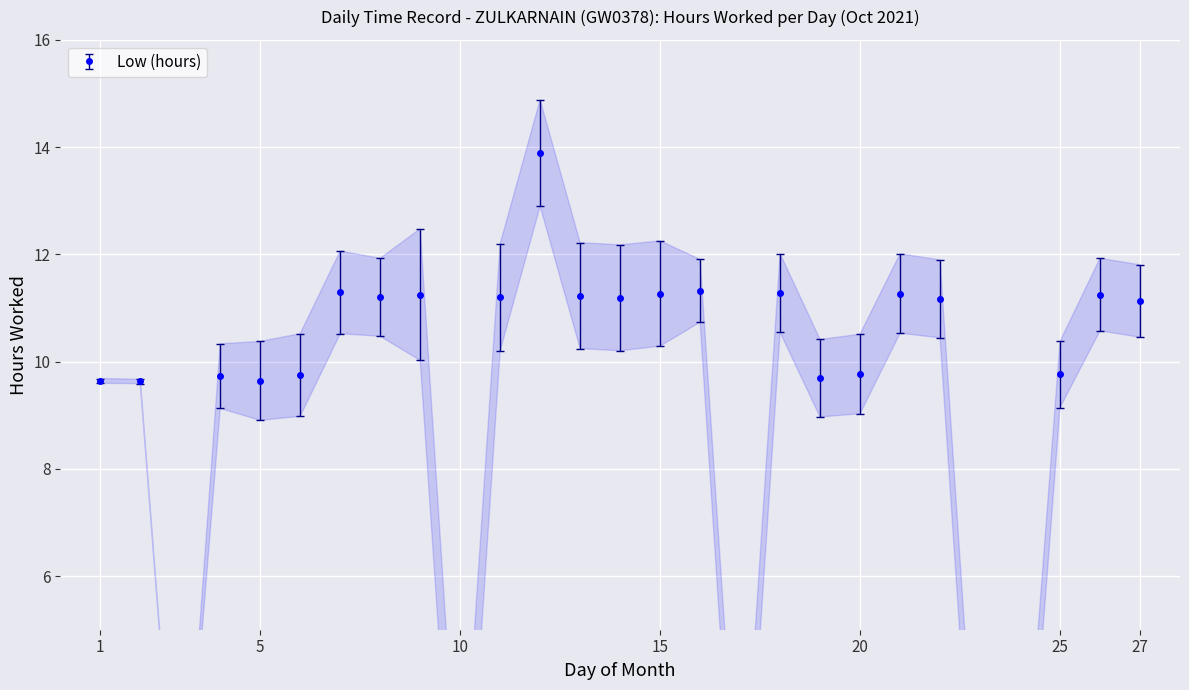

Reading left to right, extract all data points from this chart.

1=9.6	2=9.6	3=0.0	4=9.7	5=9.6	6=9.8	7=11.3	8=11.2	9=11.2	10=0.0	11=11.2	12=13.9	13=11.2	14=11.2	15=11.3	16=11.3	17=0.0	18=11.3	19=9.7	20=9.8	21=11.3	22=11.2	23=0.0	24=0.0	25=9.8	26=11.2	27=11.1